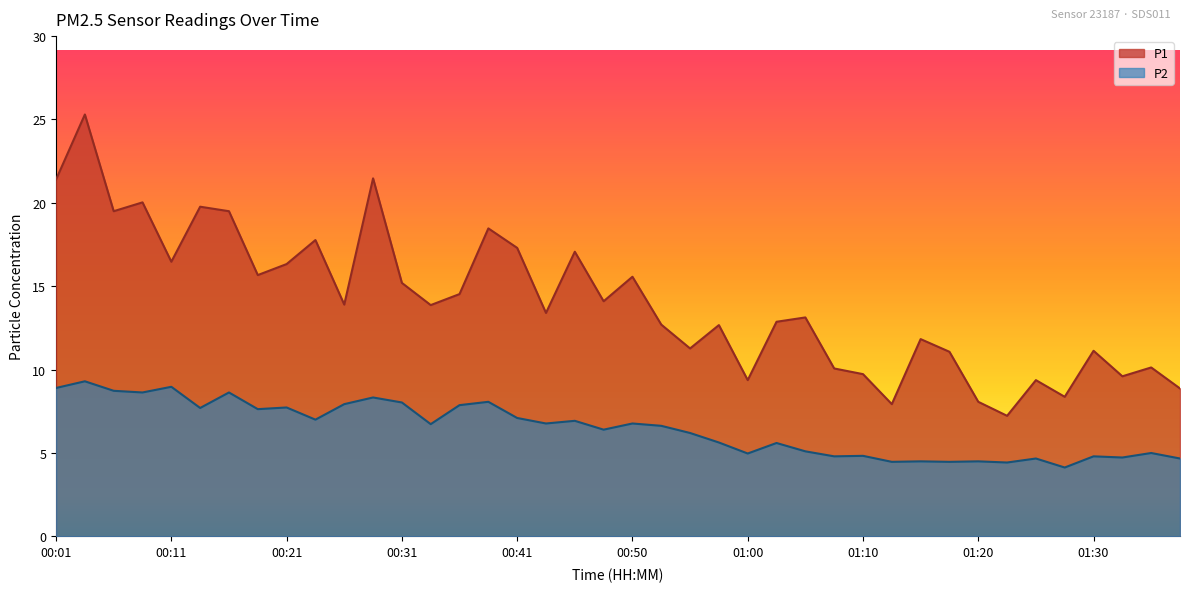

What is the total value across all series at 01:15?

16.3